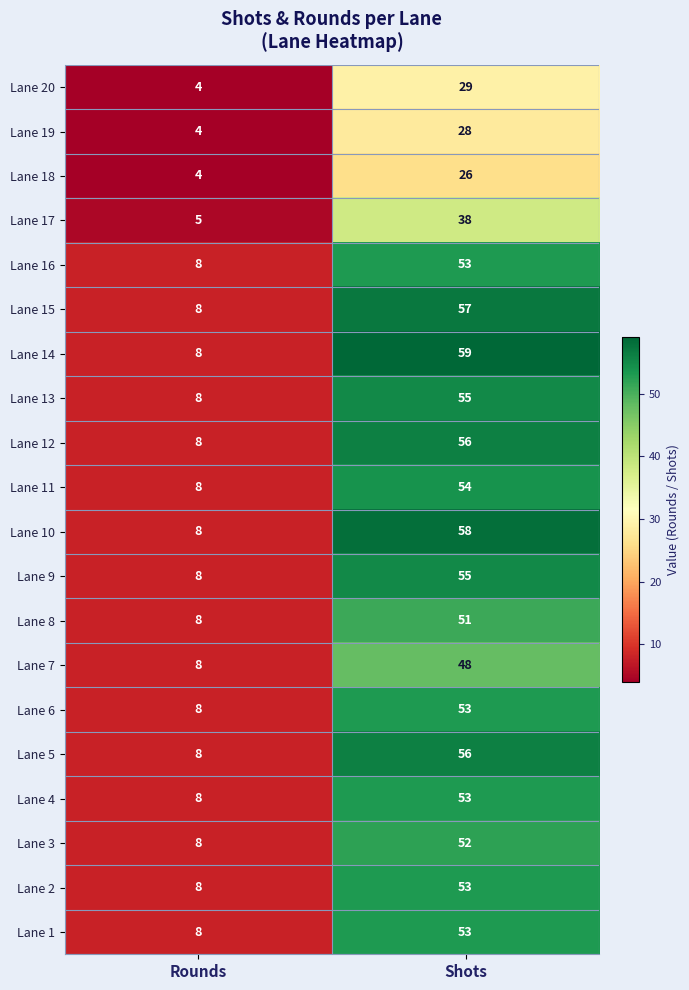

Is it true that Lane 15 equals 57 at Shots?

True